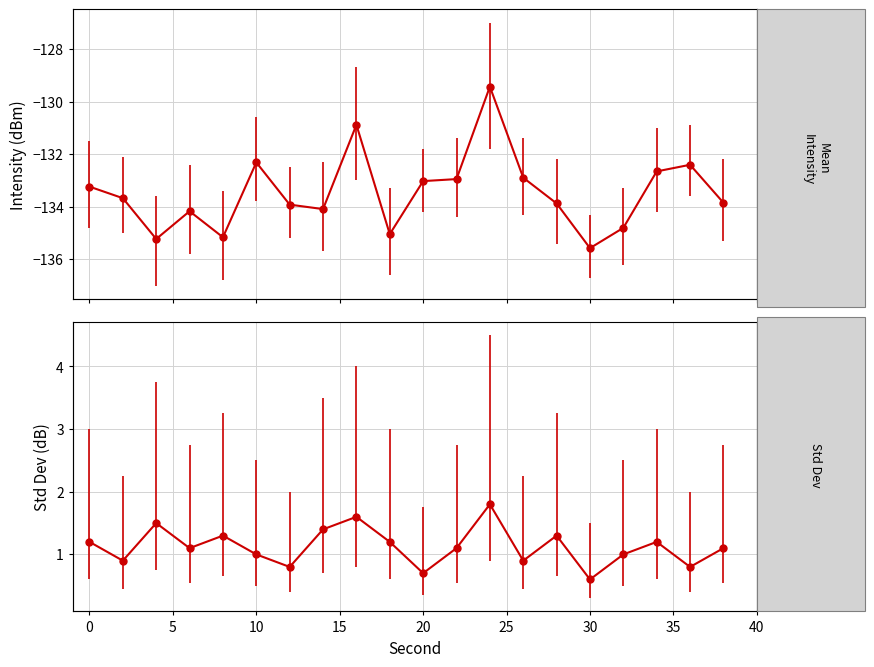

How many lines are shown in the chart?

2